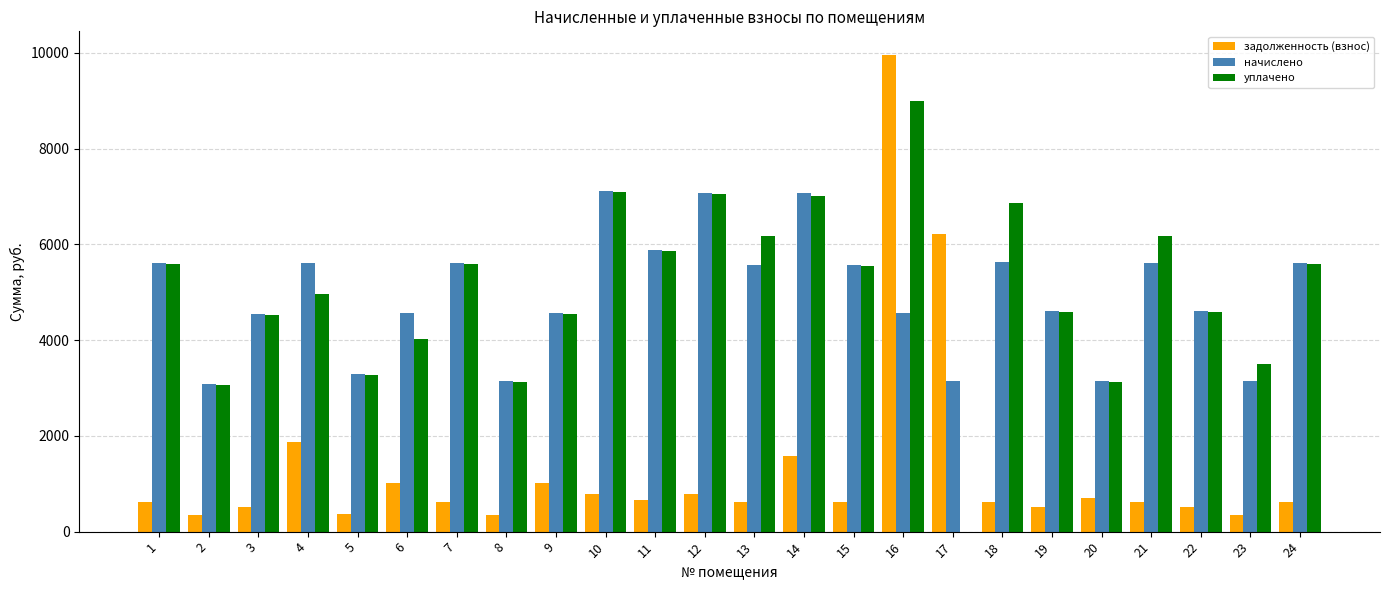

Is the value of начислено at 13 greater than the value of уплачено at 5?

Yes